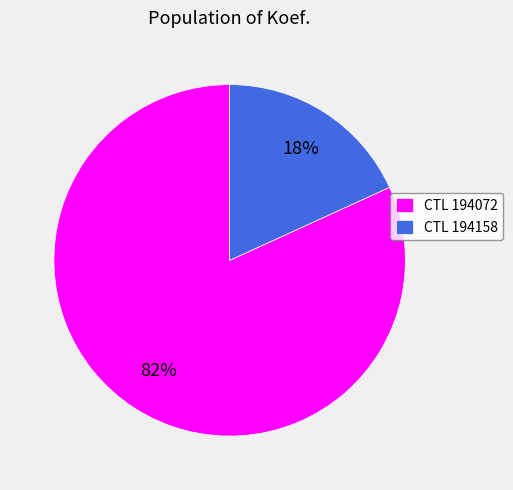

How many slices are in this pie chart?

2